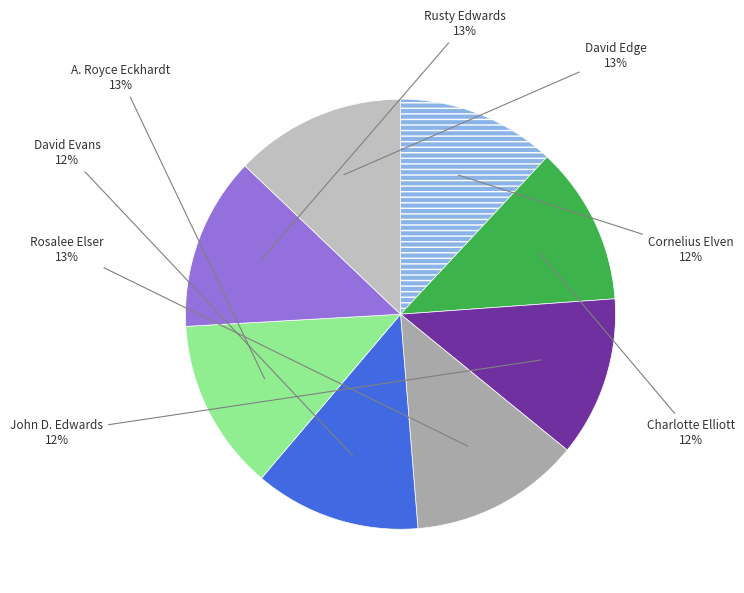

How many slices are in this pie chart?

8